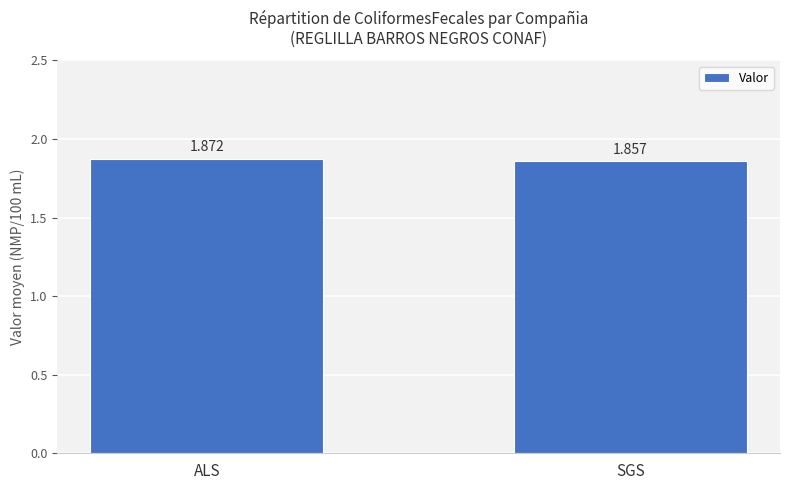

The value at ALS is 3.3. True or false?

False